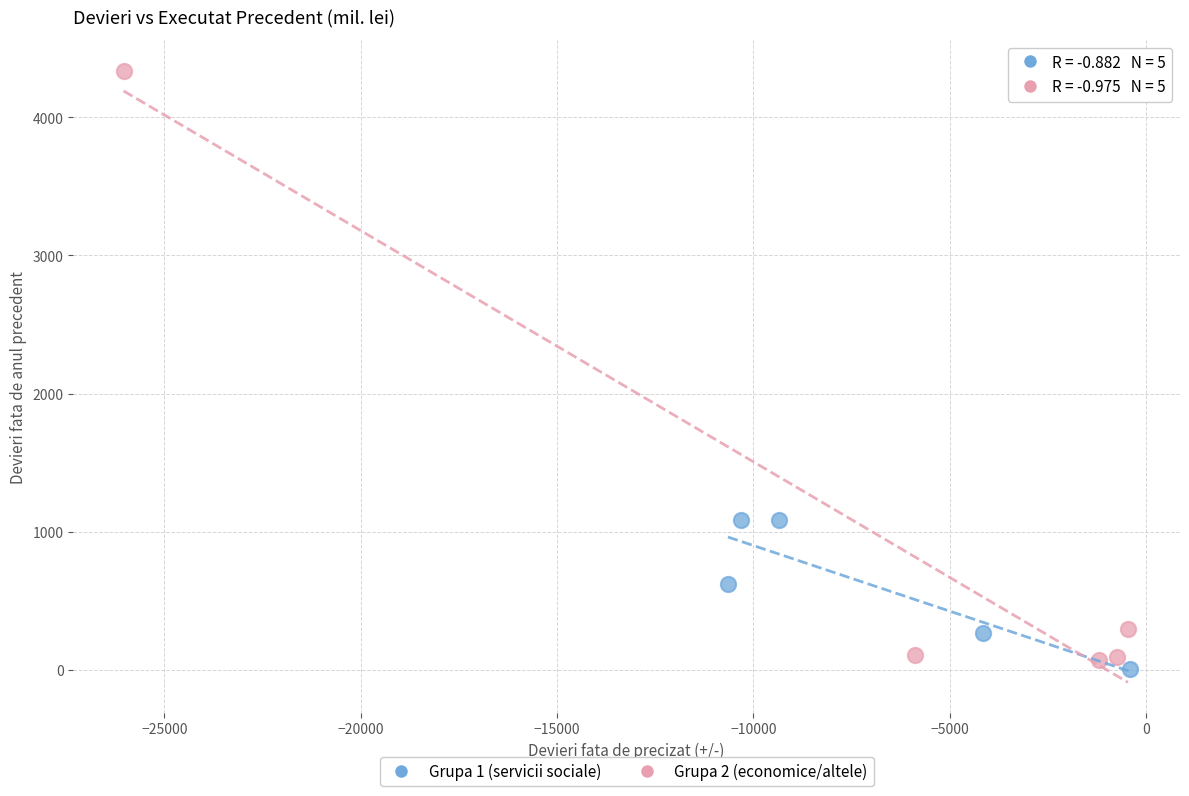

Which series reaches the maximum Y coordinate?

Grupa 2 (economice/altele)